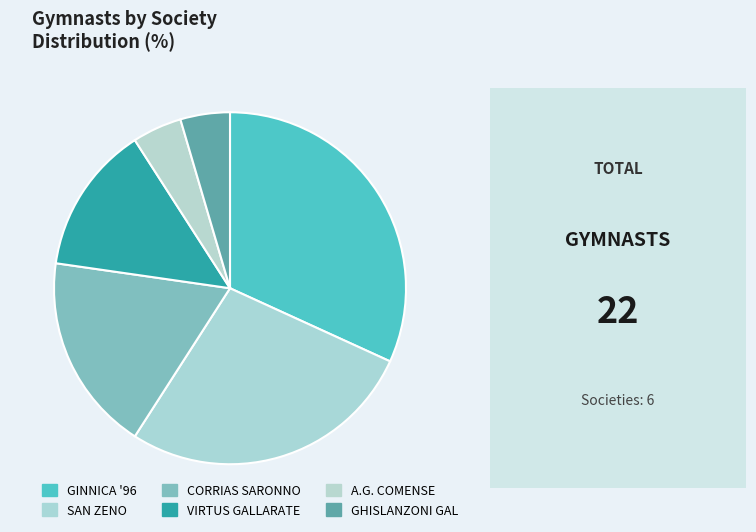

To the nearest percent, what portion does GINNICA '96 represent?

32%